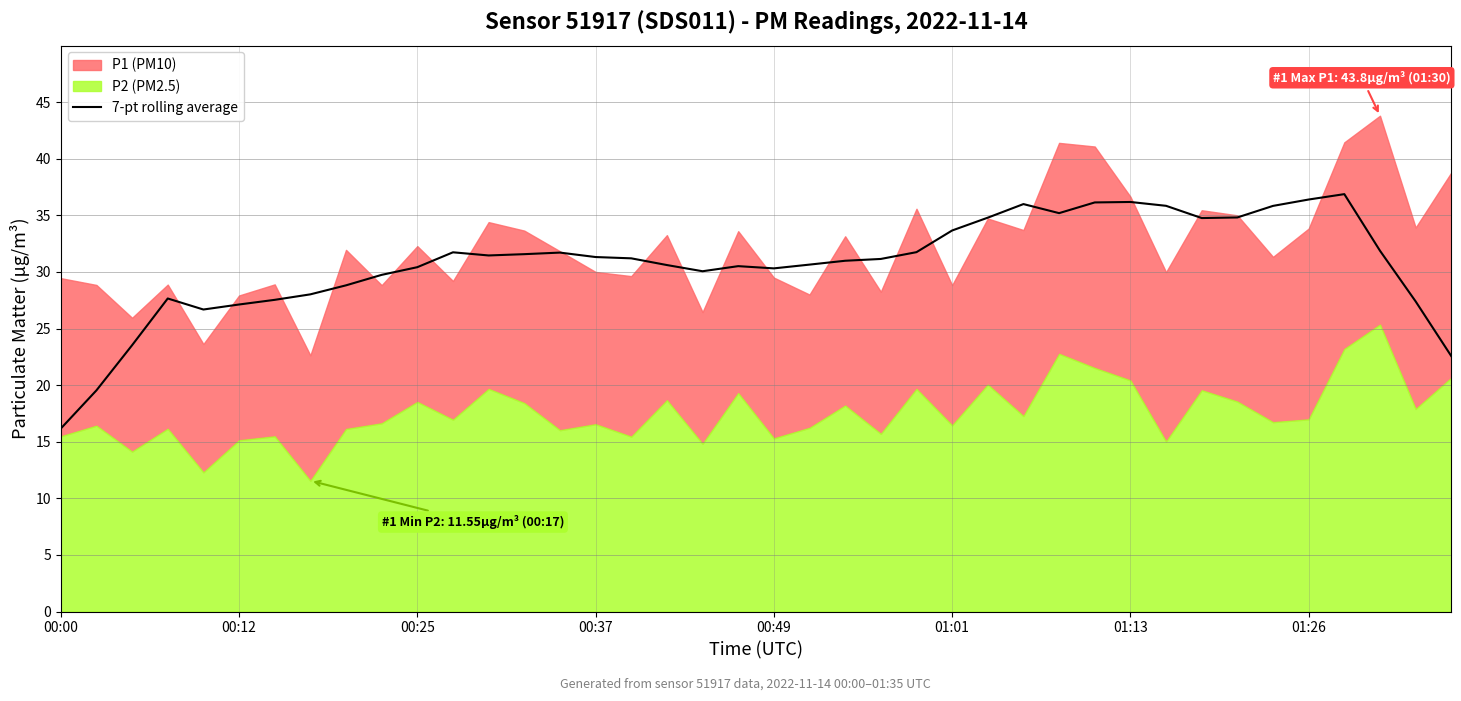

What is the highest value of the 7-pt rolling average series?

36.9